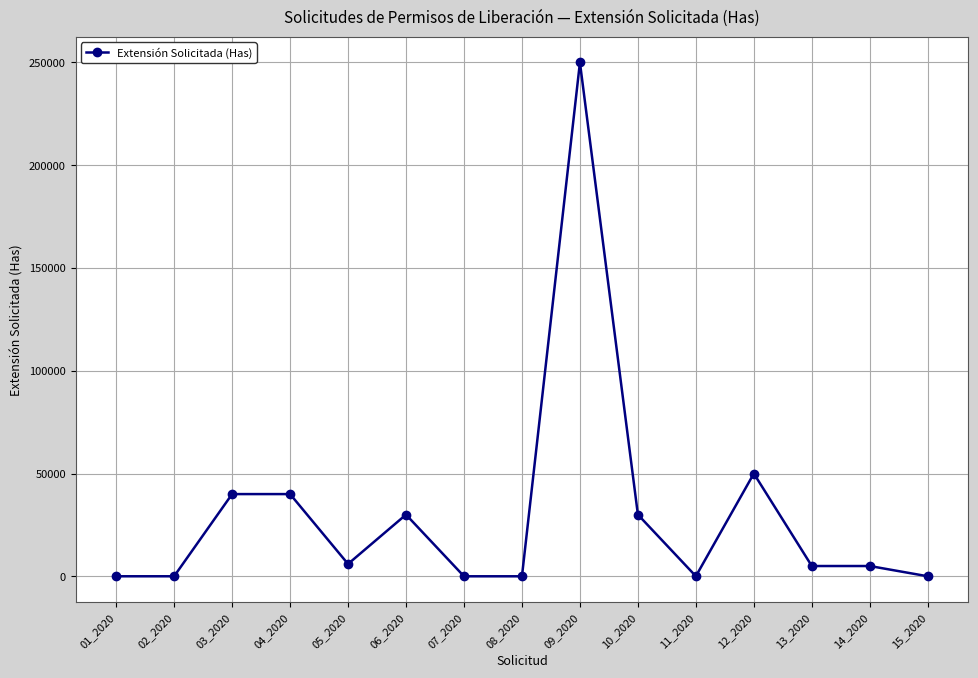

True or false: the data has more than 1 interior local peaks.

True